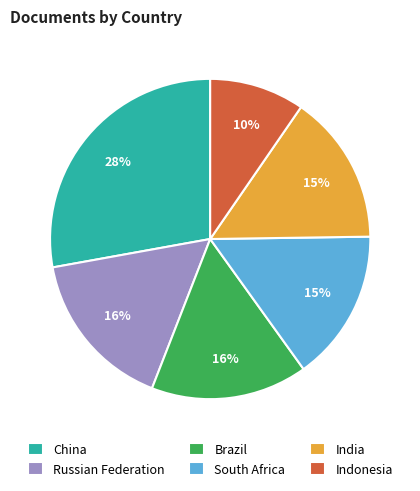

How many slices are in this pie chart?

6